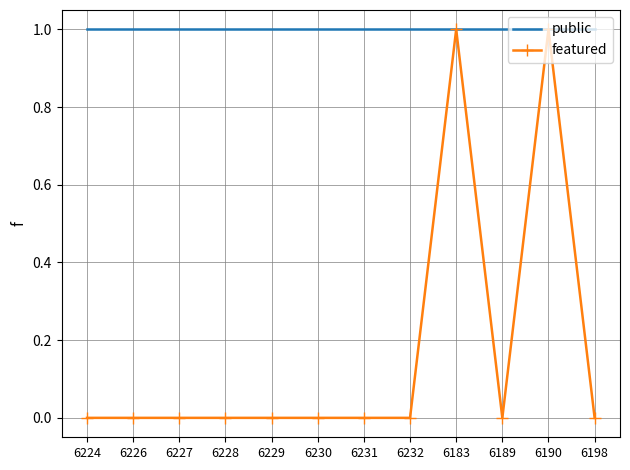

What position from the right is 6231?

6